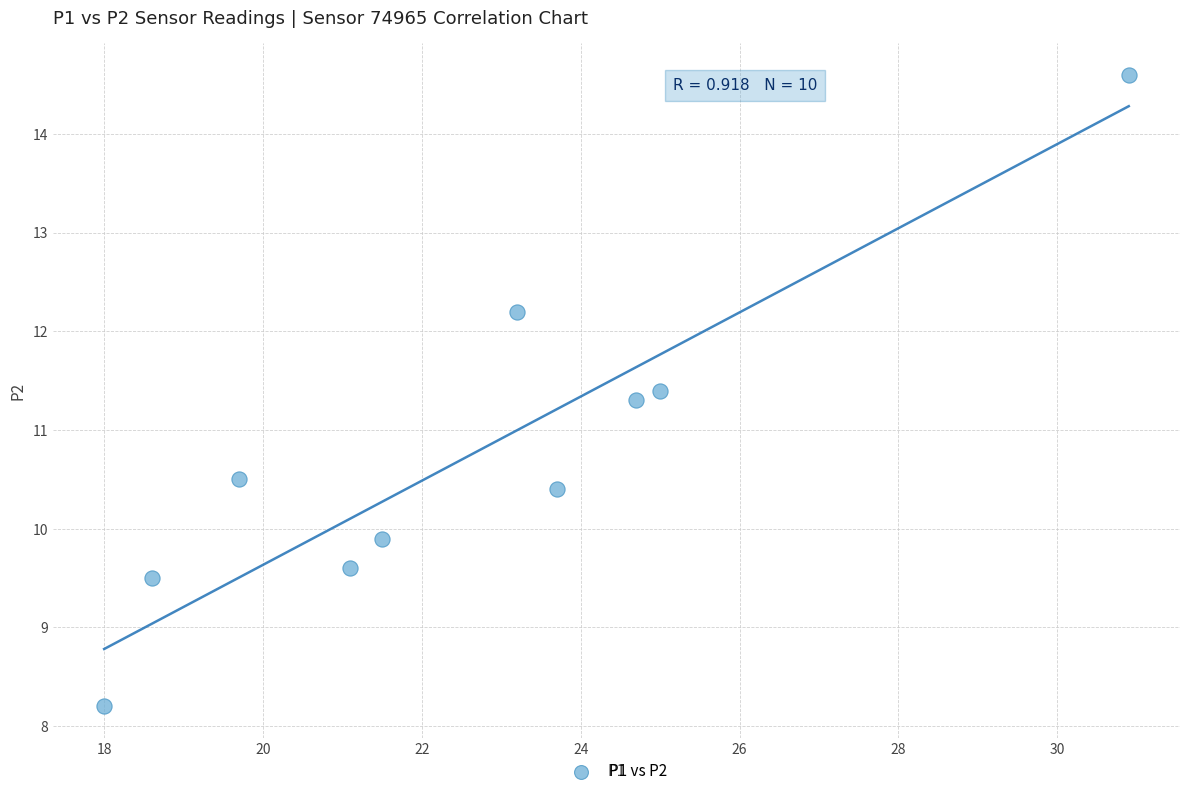

What Y value in the scatter plot is closest to 11?

11.3